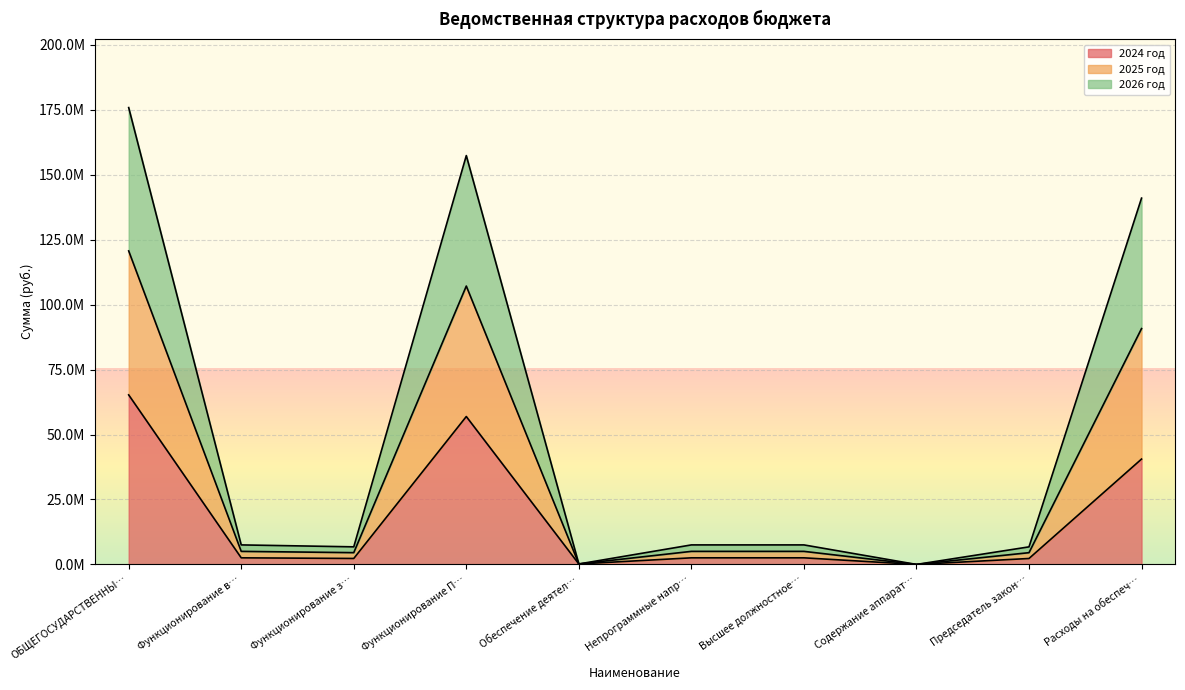

Is the value of 2024 год at Непрограммные напр… greater than the value of 2025 год at ОБЩЕГОСУДАРСТВЕННЫ…?

No